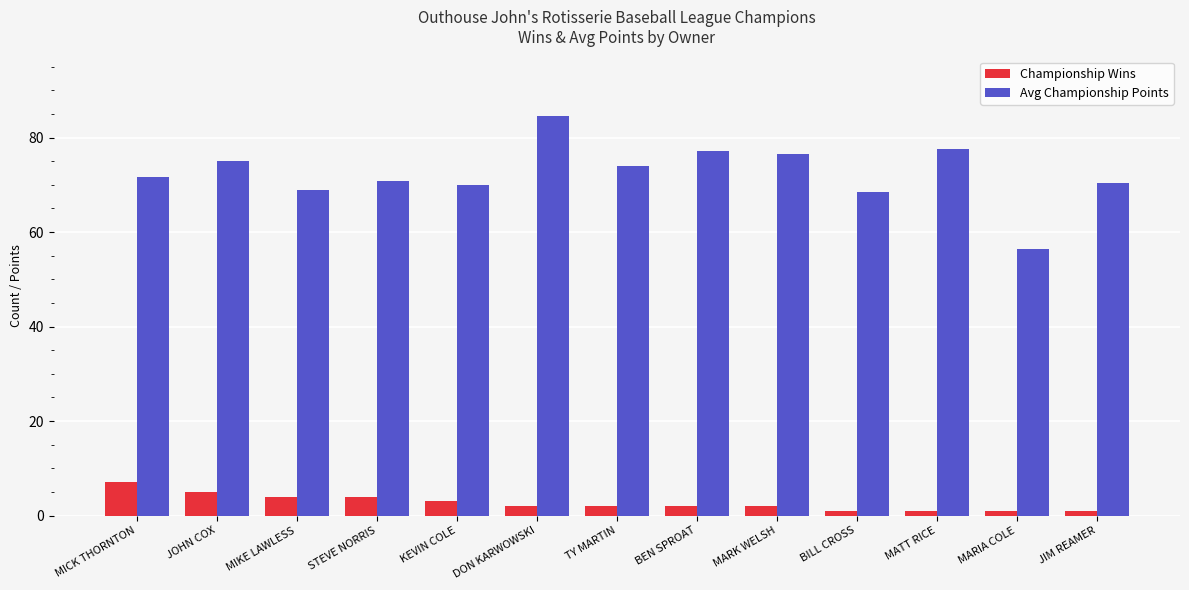

Rank the series by their maximum value, from lowest to highest.

Championship Wins, Avg Championship Points